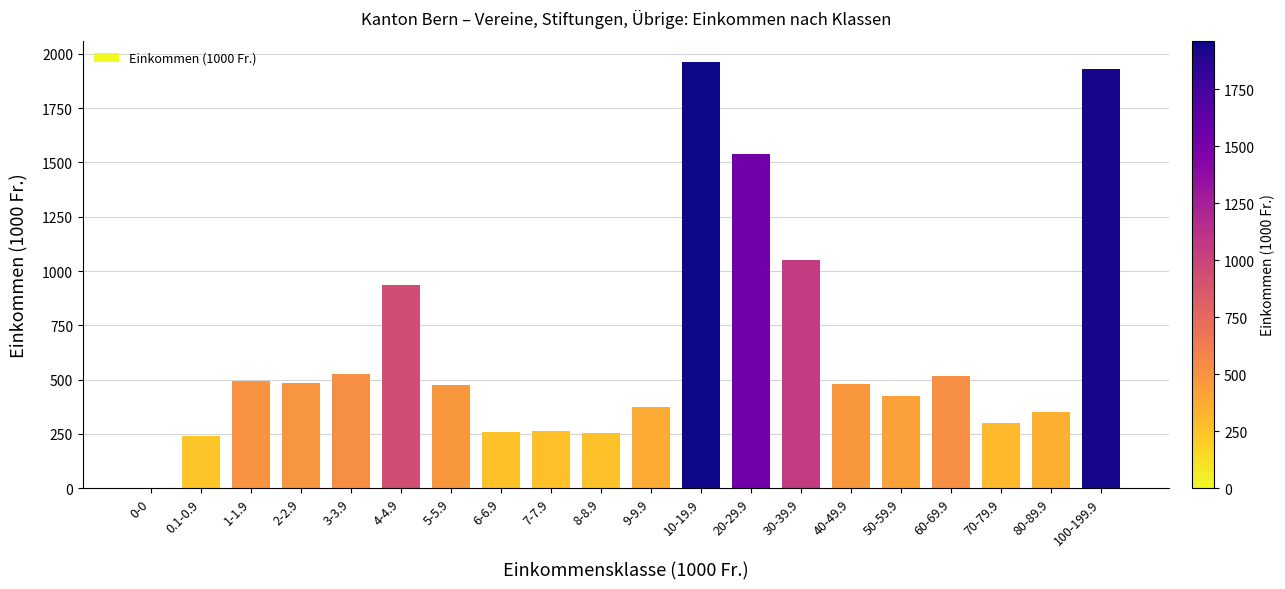

How many data points does each series have?

20